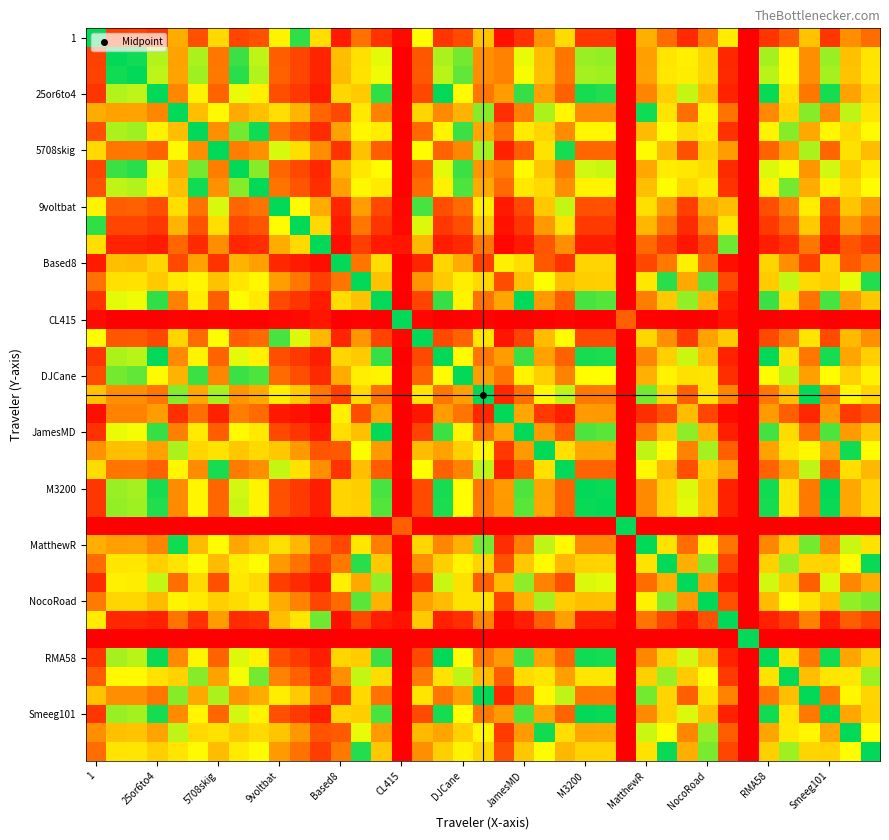

At how many categories does at least one series exceed 0?

39